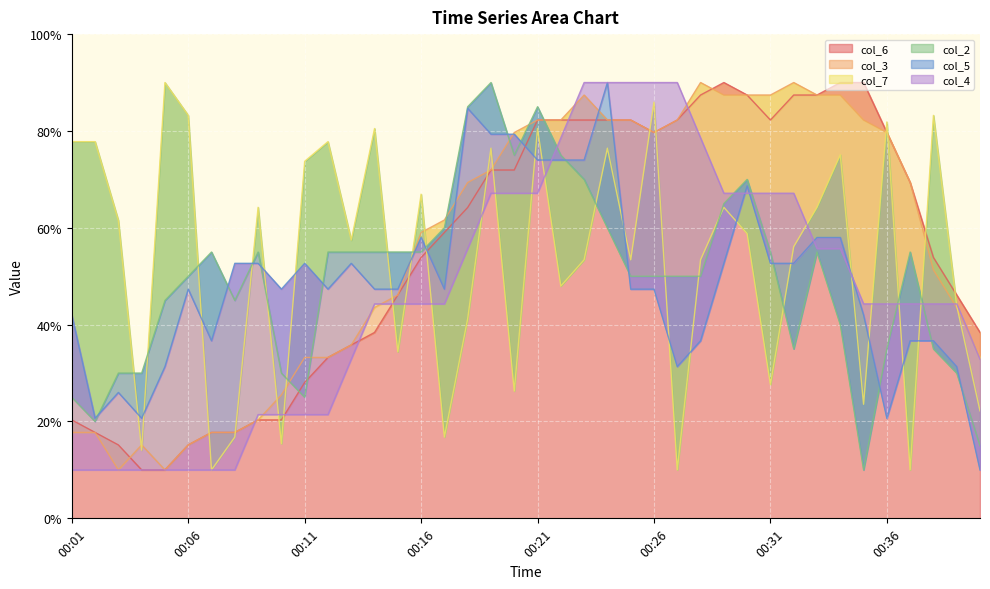

Reading left to right, list all the values displayed in this chart.

col_6: 00:01=20.3	00:02=17.7	00:03=15.2	00:04=10.0	00:05=10.0	00:06=15.2	00:07=17.7	00:08=17.7	00:09=20.3	00:10=20.3	00:11=28.1	00:12=33.2	00:13=35.8	00:14=38.4	00:15=46.1	00:16=53.9	00:17=59.0	00:18=64.2	00:19=71.9	00:20=71.9	00:21=82.3	00:22=82.3	00:23=82.3	00:24=82.3	00:25=82.3	00:26=79.7	00:27=82.3	00:28=87.4	00:29=90.0	00:30=87.4	00:31=82.3	00:32=87.4	00:33=87.4	00:34=90.0	00:35=90.0	00:36=79.7	00:37=69.4	00:38=53.9	00:39=46.1	00:40=38.4
col_3: 00:01=17.7	00:02=17.7	00:03=10.0	00:04=15.2	00:05=10.0	00:06=15.2	00:07=17.7	00:08=17.7	00:09=20.3	00:10=25.5	00:11=33.2	00:12=33.2	00:13=35.8	00:14=43.5	00:15=46.1	00:16=59.0	00:17=61.6	00:18=69.4	00:19=71.9	00:20=79.7	00:21=82.3	00:22=82.3	00:23=87.4	00:24=82.3	00:25=82.3	00:26=79.7	00:27=82.3	00:28=90.0	00:29=87.4	00:30=87.4	00:31=87.4	00:32=90.0	00:33=87.4	00:34=87.4	00:35=82.3	00:36=79.7	00:37=69.4	00:38=51.3	00:39=43.5	00:40=33.2
col_7: 00:01=77.8	00:02=77.8	00:03=61.5	00:04=14.1	00:05=90.0	00:06=83.2	00:07=10.0	00:08=16.8	00:09=64.2	00:10=15.4	00:11=73.7	00:12=77.8	00:13=57.5	00:14=80.5	00:15=34.4	00:16=66.9	00:17=16.8	00:18=41.2	00:19=76.4	00:20=26.3	00:21=80.5	00:22=48.0	00:23=53.4	00:24=76.4	00:25=53.4	00:26=85.9	00:27=10.0	00:28=53.4	00:29=64.2	00:30=58.8	00:31=27.6	00:32=56.1	00:33=64.2	00:34=75.1	00:35=23.6	00:36=81.9	00:37=10.0	00:38=83.2	00:39=43.9	00:40=22.2
col_2: 00:01=25.0	00:02=20.0	00:03=30.0	00:04=30.0	00:05=45.0	00:06=50.0	00:07=55.0	00:08=45.0	00:09=55.0	00:10=30.0	00:11=25.0	00:12=55.0	00:13=55.0	00:14=55.0	00:15=55.0	00:16=55.0	00:17=60.0	00:18=85.0	00:19=90.0	00:20=75.0	00:21=85.0	00:22=75.0	00:23=70.0	00:24=60.0	00:25=50.0	00:26=50.0	00:27=50.0	00:28=50.0	00:29=65.0	00:30=70.0	00:31=55.0	00:32=35.0	00:33=55.0	00:34=40.0	00:35=10.0	00:36=35.0	00:37=55.0	00:38=35.0	00:39=30.0	00:40=15.0
col_5: 00:01=42.0	00:02=20.7	00:03=26.0	00:04=20.7	00:05=31.3	00:06=47.3	00:07=36.7	00:08=52.7	00:09=52.7	00:10=47.3	00:11=52.7	00:12=47.3	00:13=52.7	00:14=47.3	00:15=47.3	00:16=58.0	00:17=47.3	00:18=84.7	00:19=79.3	00:20=79.3	00:21=74.0	00:22=74.0	00:23=74.0	00:24=90.0	00:25=47.3	00:26=47.3	00:27=31.3	00:28=36.7	00:29=52.7	00:30=68.7	00:31=52.7	00:32=52.7	00:33=58.0	00:34=58.0	00:35=42.0	00:36=20.7	00:37=36.7	00:38=36.7	00:39=31.3	00:40=10.0
col_4: 00:01=10.0	00:02=10.0	00:03=10.0	00:04=10.0	00:05=10.0	00:06=10.0	00:07=10.0	00:08=10.0	00:09=21.4	00:10=21.4	00:11=21.4	00:12=21.4	00:13=32.9	00:14=44.3	00:15=44.3	00:16=44.3	00:17=44.3	00:18=55.7	00:19=67.1	00:20=67.1	00:21=67.1	00:22=78.6	00:23=90.0	00:24=90.0	00:25=90.0	00:26=90.0	00:27=90.0	00:28=78.6	00:29=67.1	00:30=67.1	00:31=67.1	00:32=67.1	00:33=55.7	00:34=55.7	00:35=44.3	00:36=44.3	00:37=44.3	00:38=44.3	00:39=44.3	00:40=32.9